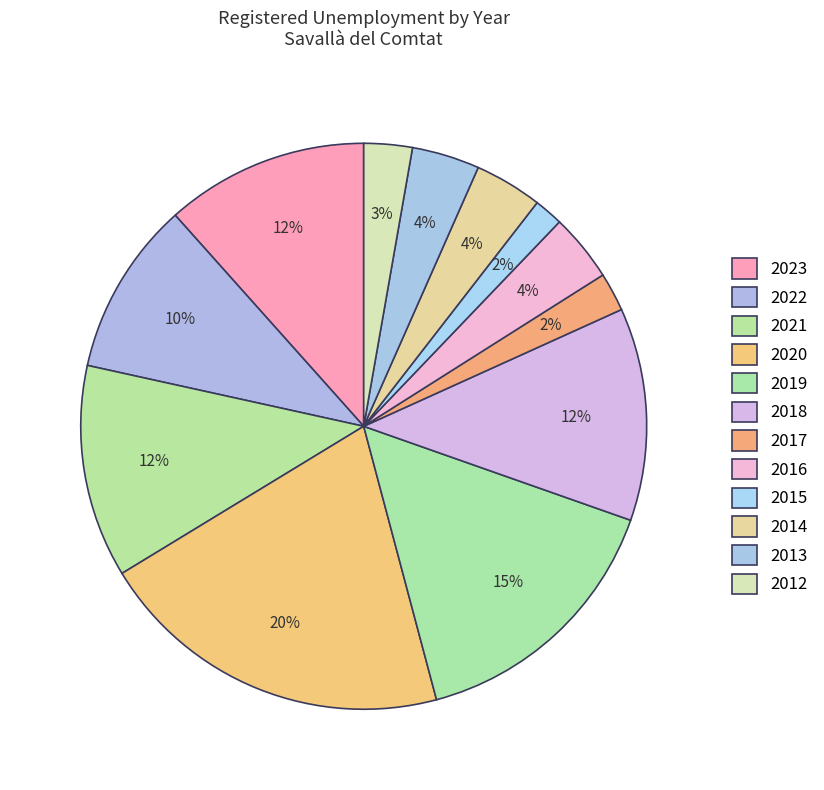

How many segments does this pie chart have?

12